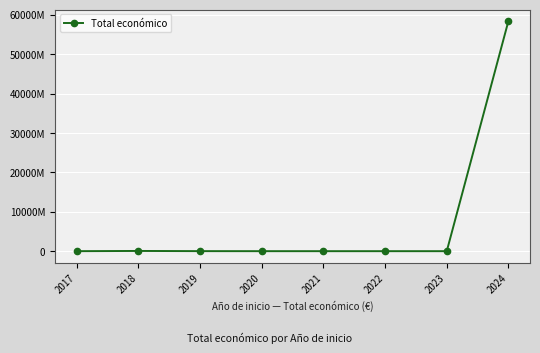

What is the sum of all values?

58539073892